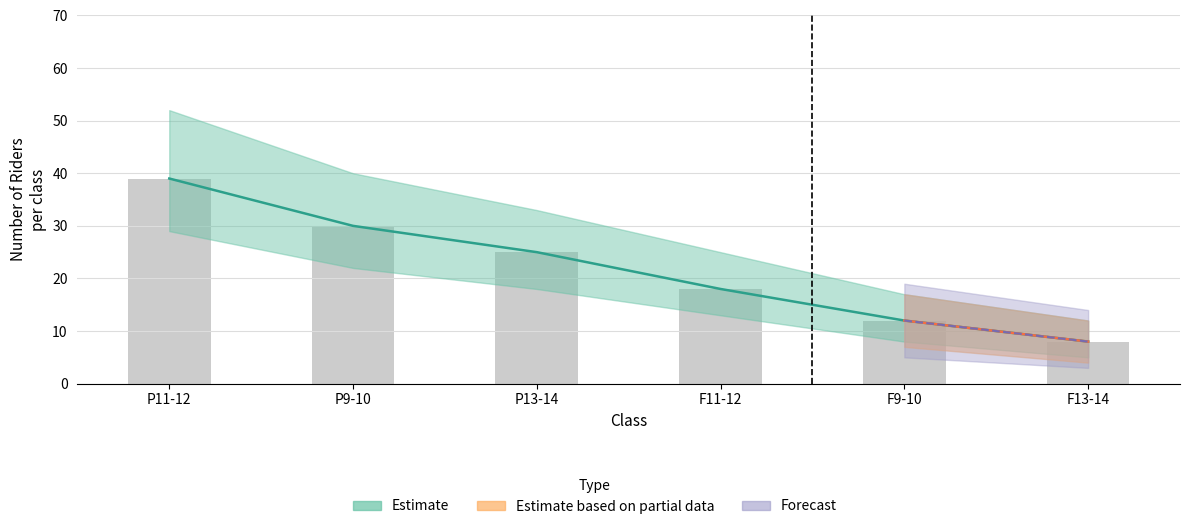

At how many categories does at least one series exceed 25?

2